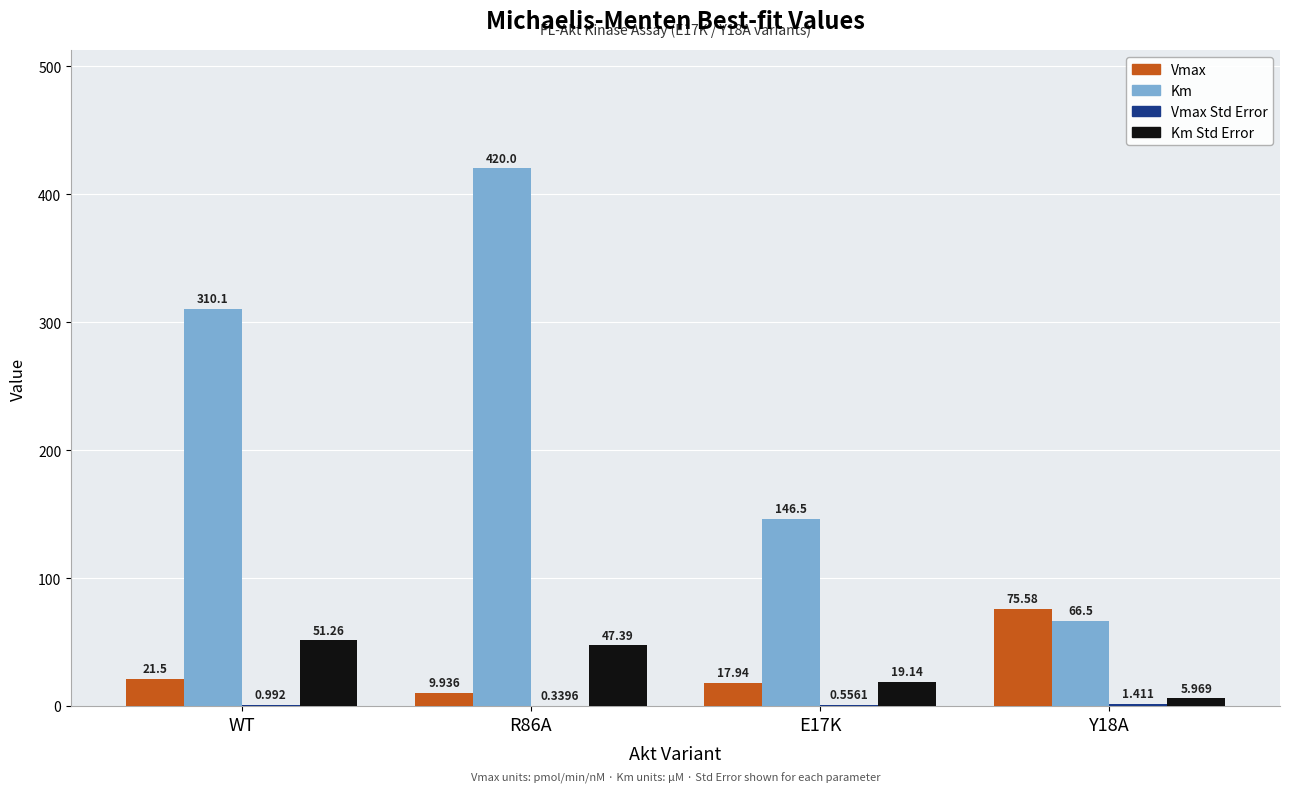

Between WT and R86A, which series saw the biggest shift?

Km